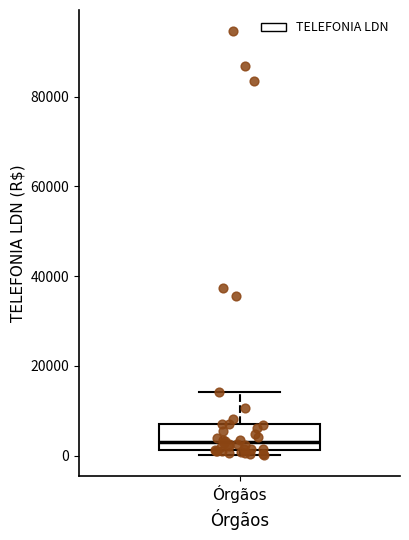

Where does the upper whisker of the box for Órgãos end on the y-axis? The values are not printed on the chart, so give them approximately, as read against the axis.

14000